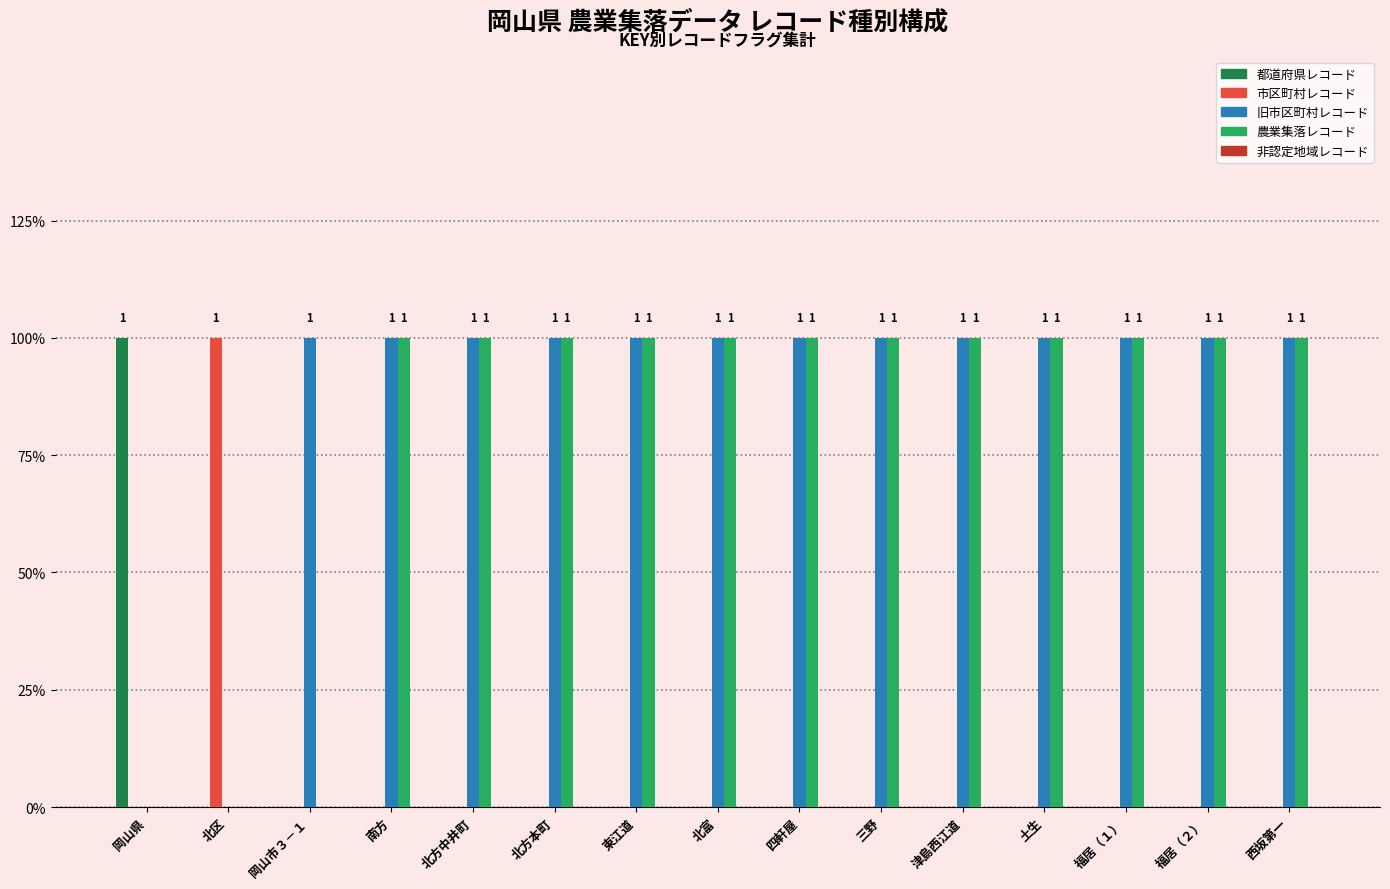

Which series has the largest total across all categories?

旧市区町村レコード